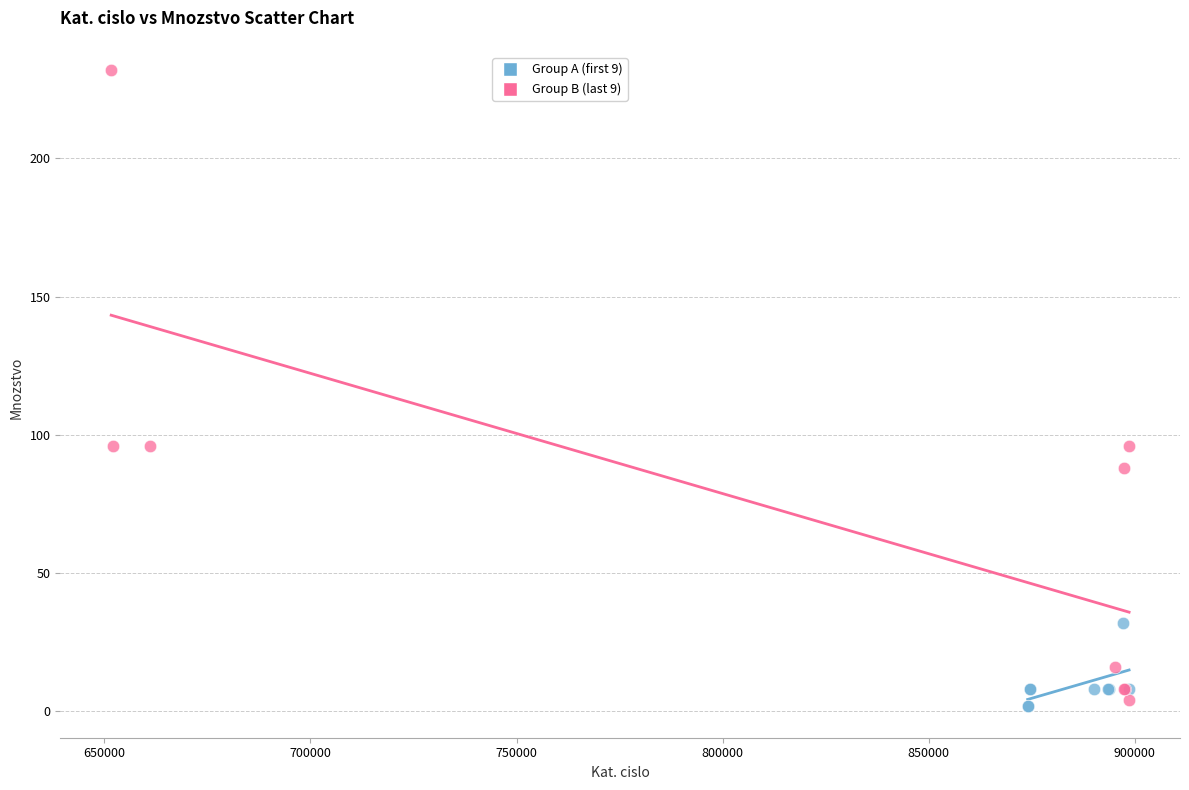

Which series has the widest spread of Y values?

Group B (last 9)